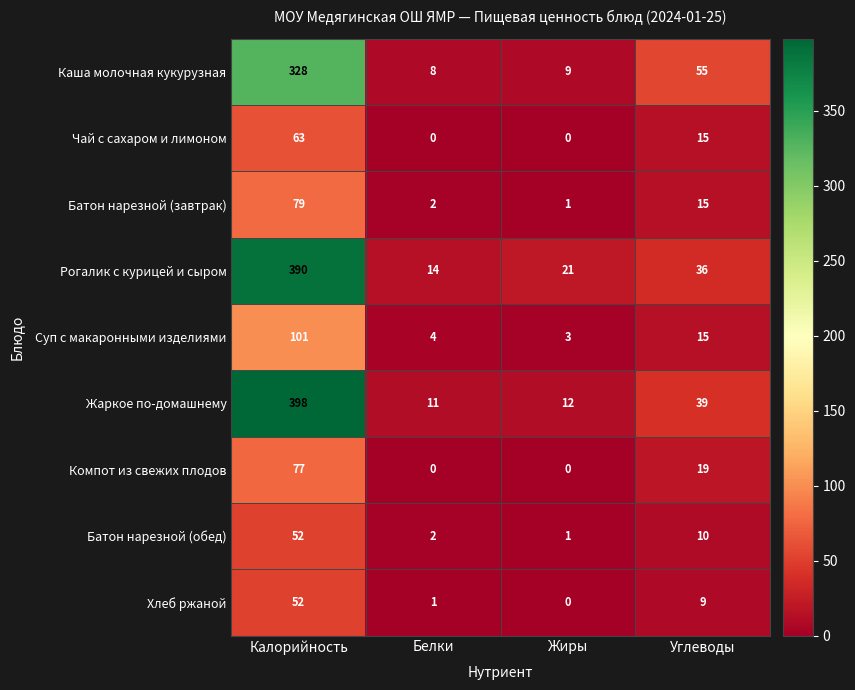

List the labels in order of Батон нарезной (завтрак) value, largest first.

Калорийность, Углеводы, Белки, Жиры